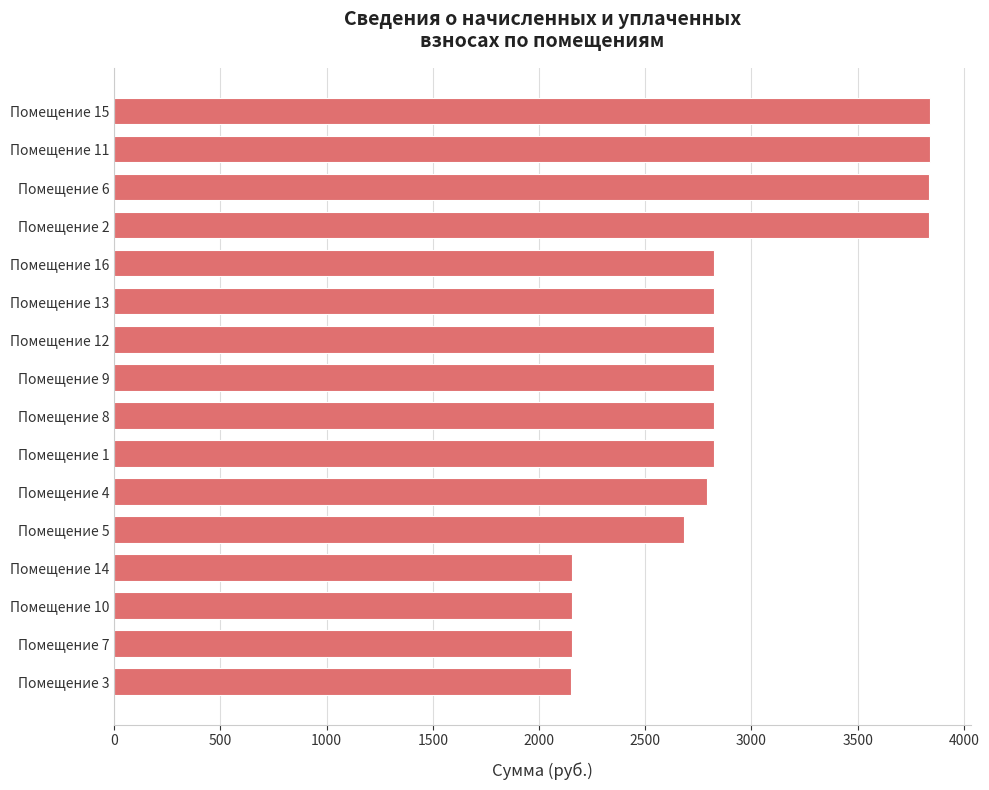

What is the smallest value displayed?

2148.4